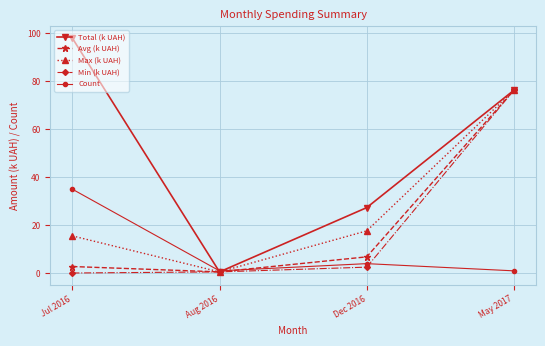

What is the sum of all Total (k UAH) values?

202.0